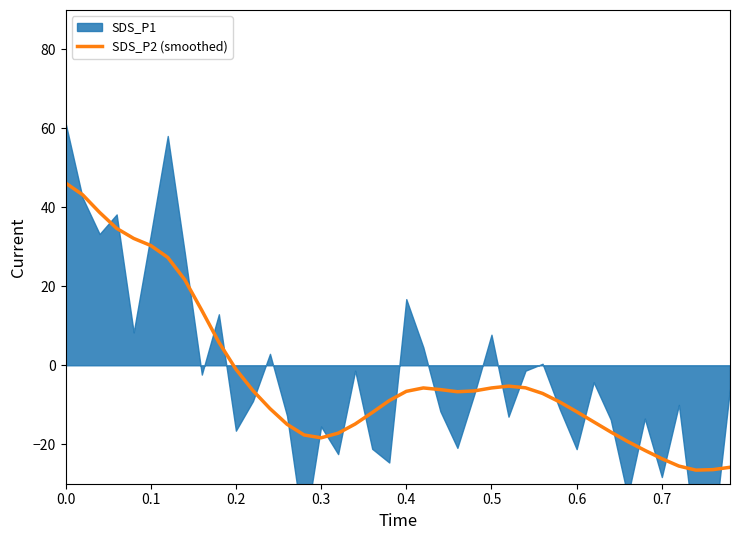

What is the maximum value for SDS_P2 (smoothed)?

46.2